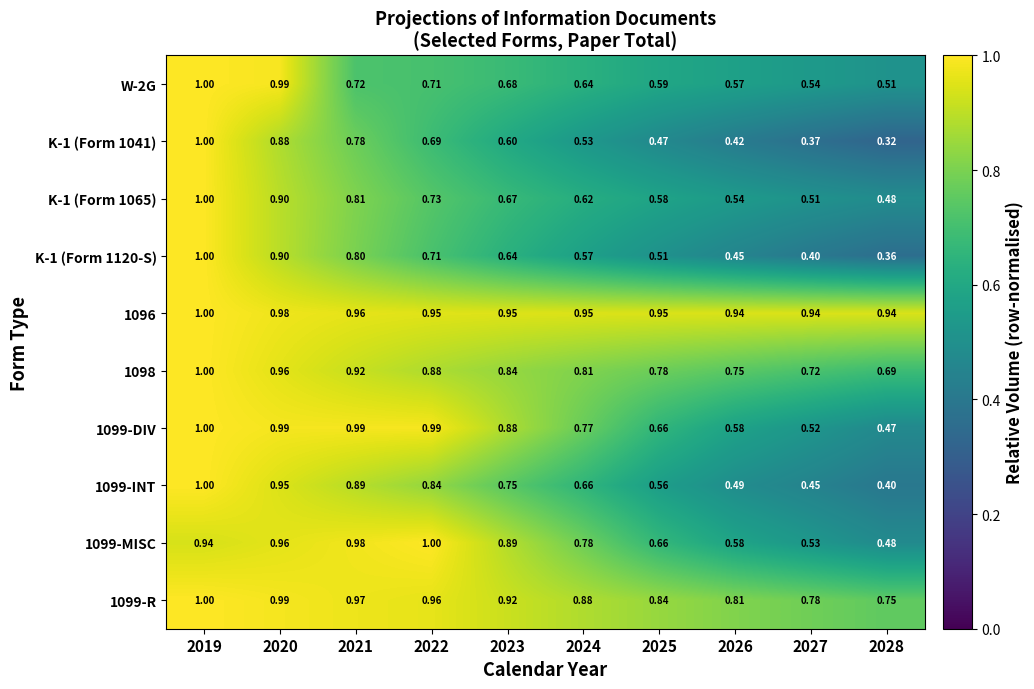

Is the value of K-1 (Form 1041) at 2027 greater than the value of 1099-INT at 2020?

No